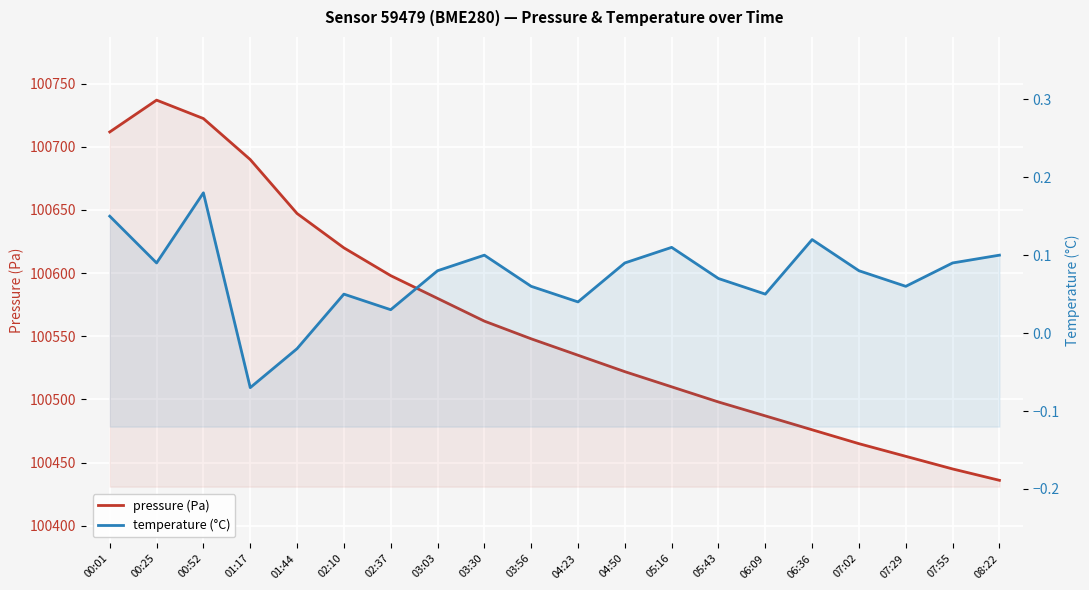

What is the minimum value shown in the chart?

-0.1